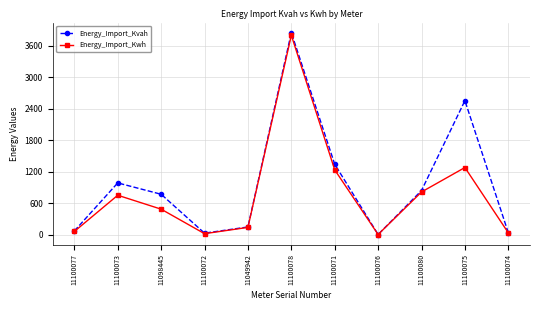

What is the average value of the Energy_Import_Kwh series?

782.2